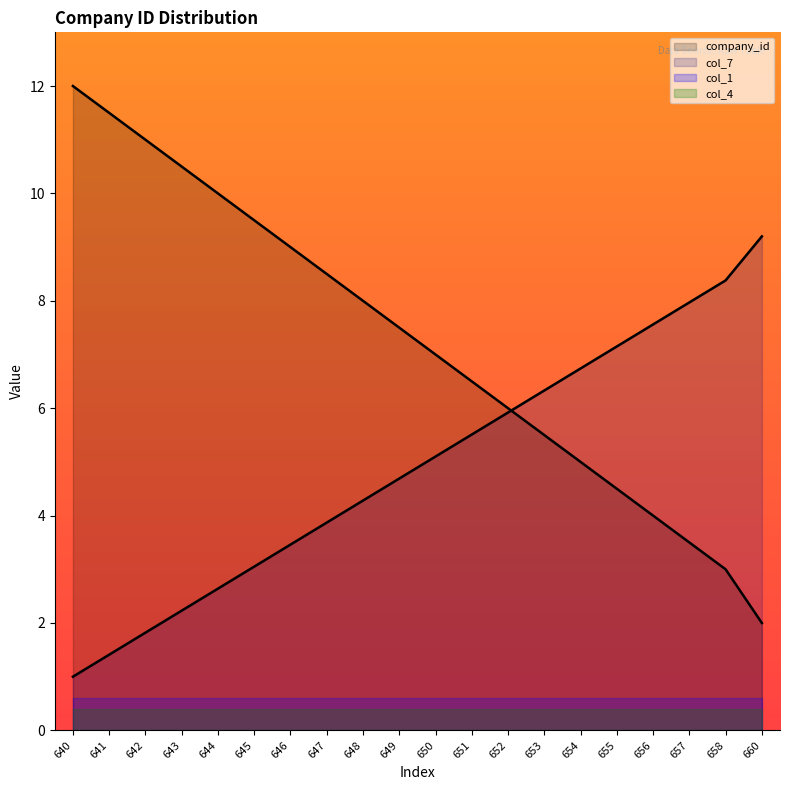

Rank the categories by col_7 value from lowest to highest.

640, 641, 642, 643, 644, 645, 646, 647, 648, 649, 650, 651, 652, 653, 654, 655, 656, 657, 658, 660